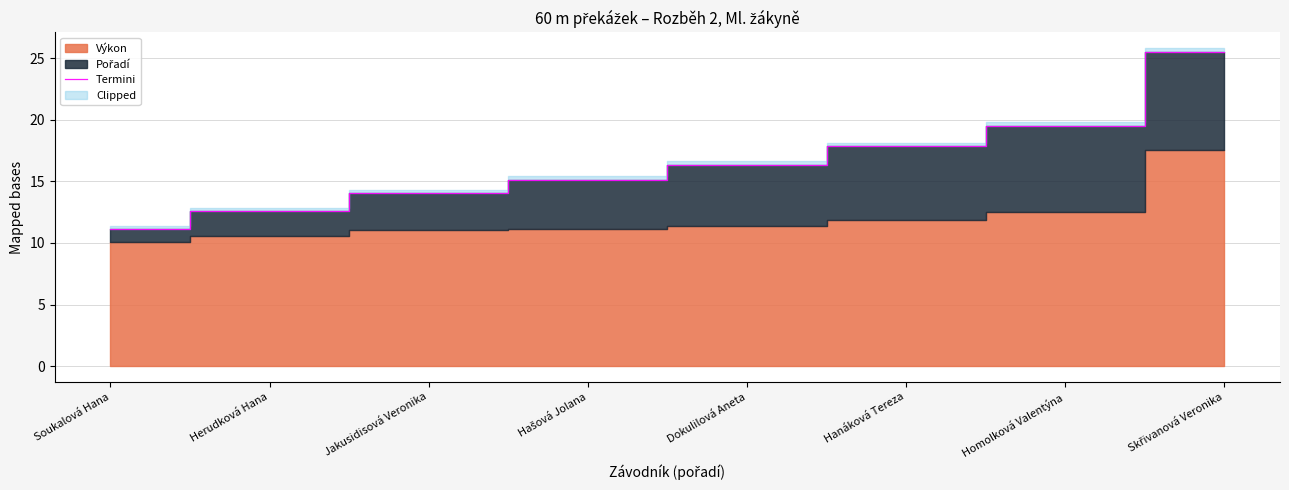

Where does the data first go above 16?

Dokulilová Aneta